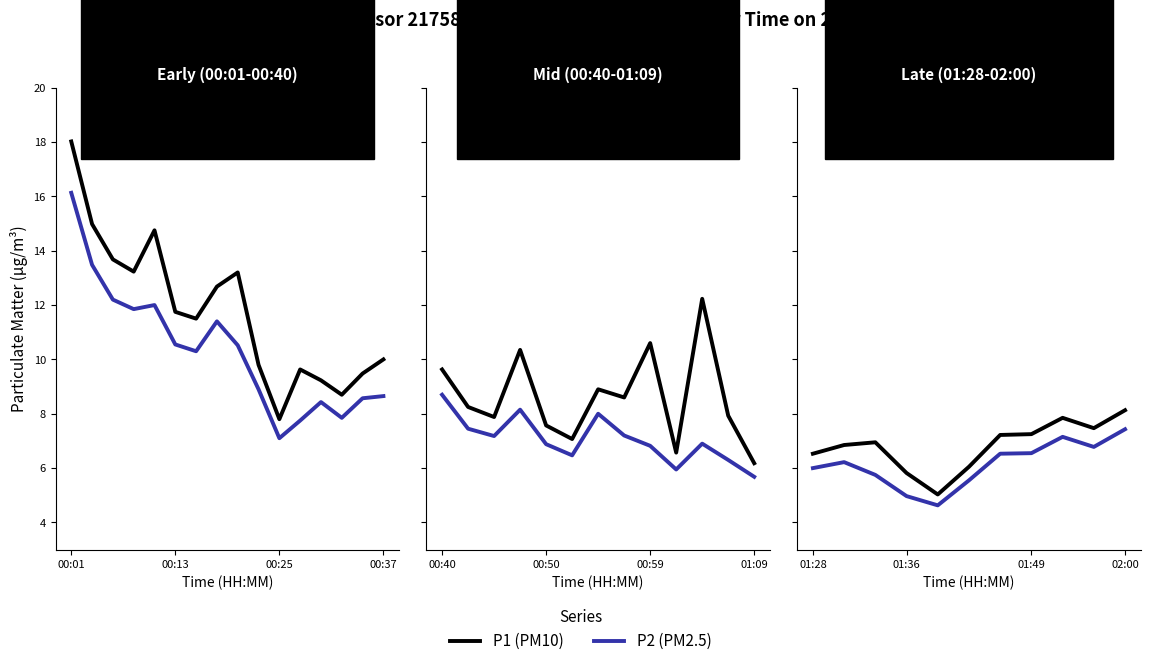

Which series has the largest total across all categories?

P1 (PM10)